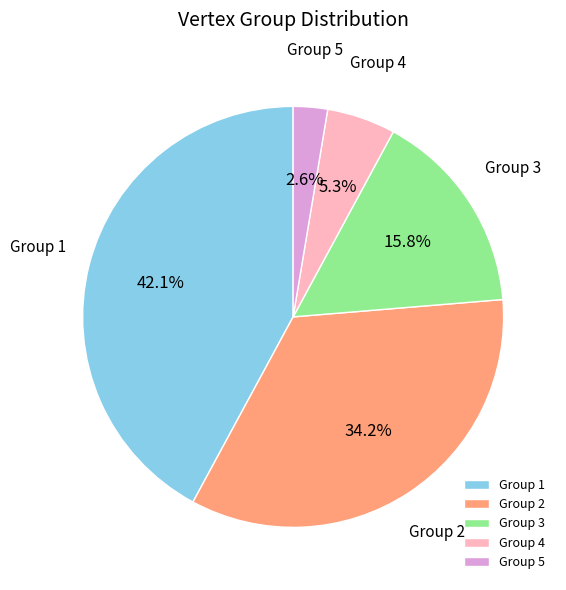

Which slice is the smallest?

Group 5